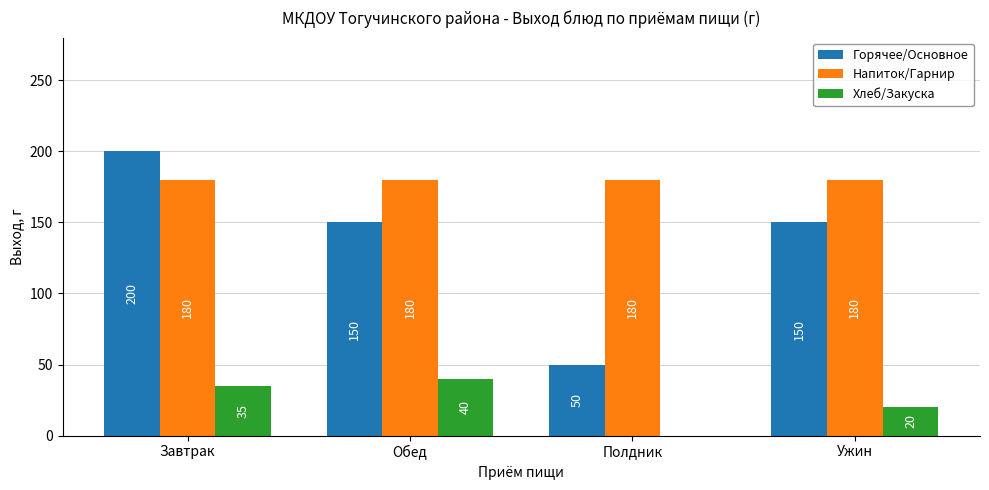

How many Хлеб/Закуска values are between 20 and 40?

3